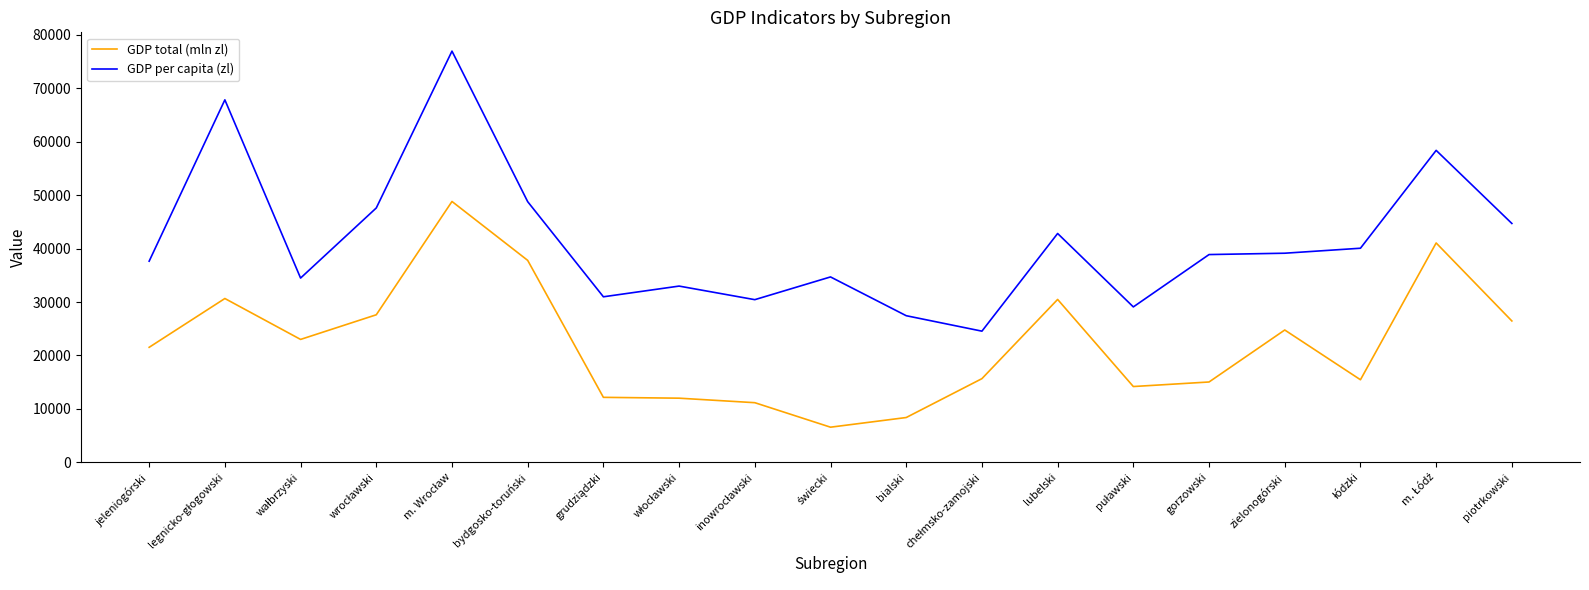

How many lines are shown in the chart?

2